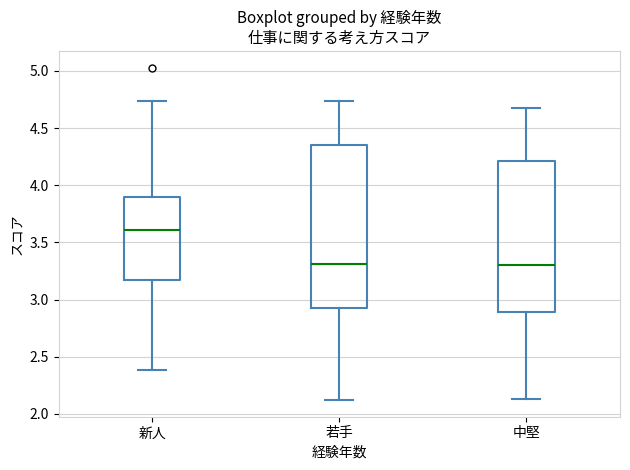

Where is the upper edge of the box for 新人 on the y-axis? The values are not printed on the chart, so give them approximately, as read against the axis.

3.90